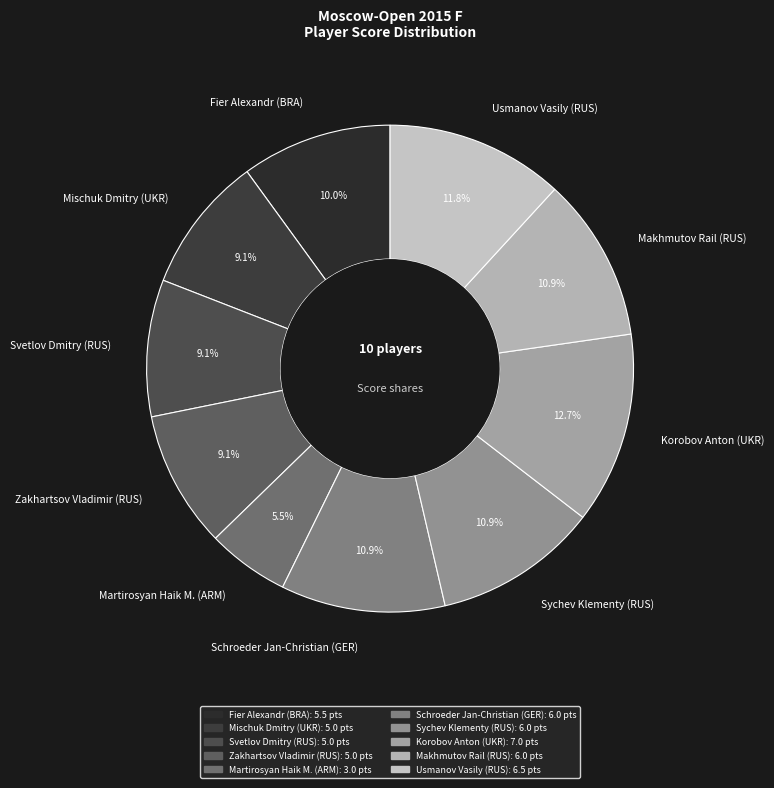

Count the number of slices in the pie.

10